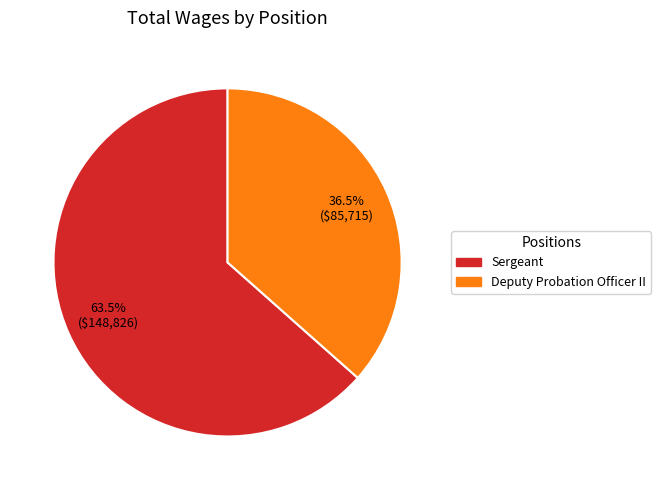

The Sergeant slice represents 52% of the pie. True or false?

False